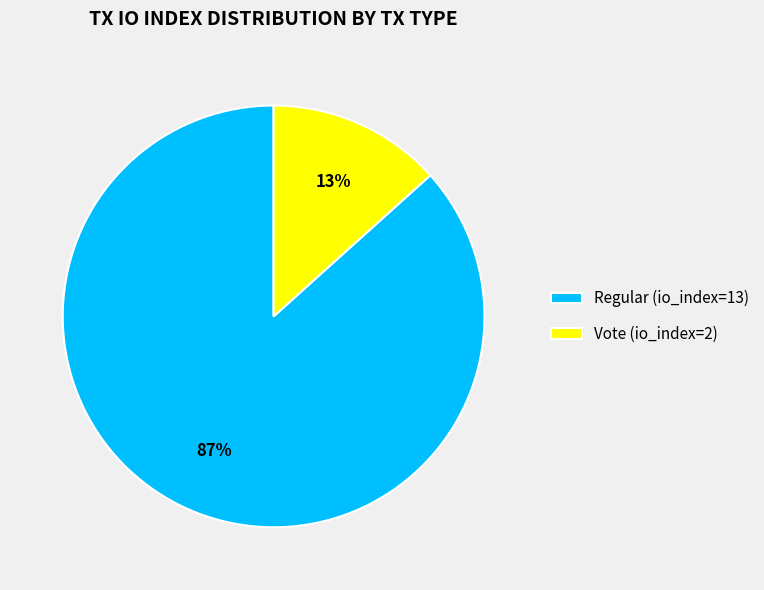

To the nearest percent, what is the combined percentage of Vote (io_index=2) and Regular (io_index=13)?

100%